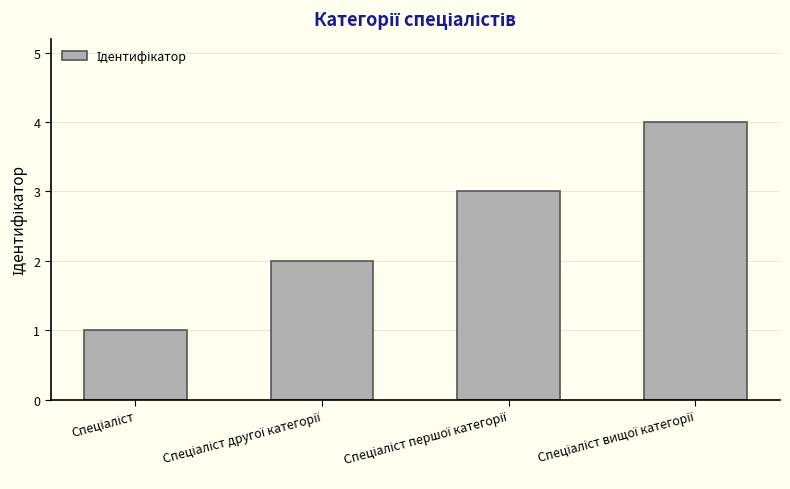

What is the difference between the maximum and minimum values?

3